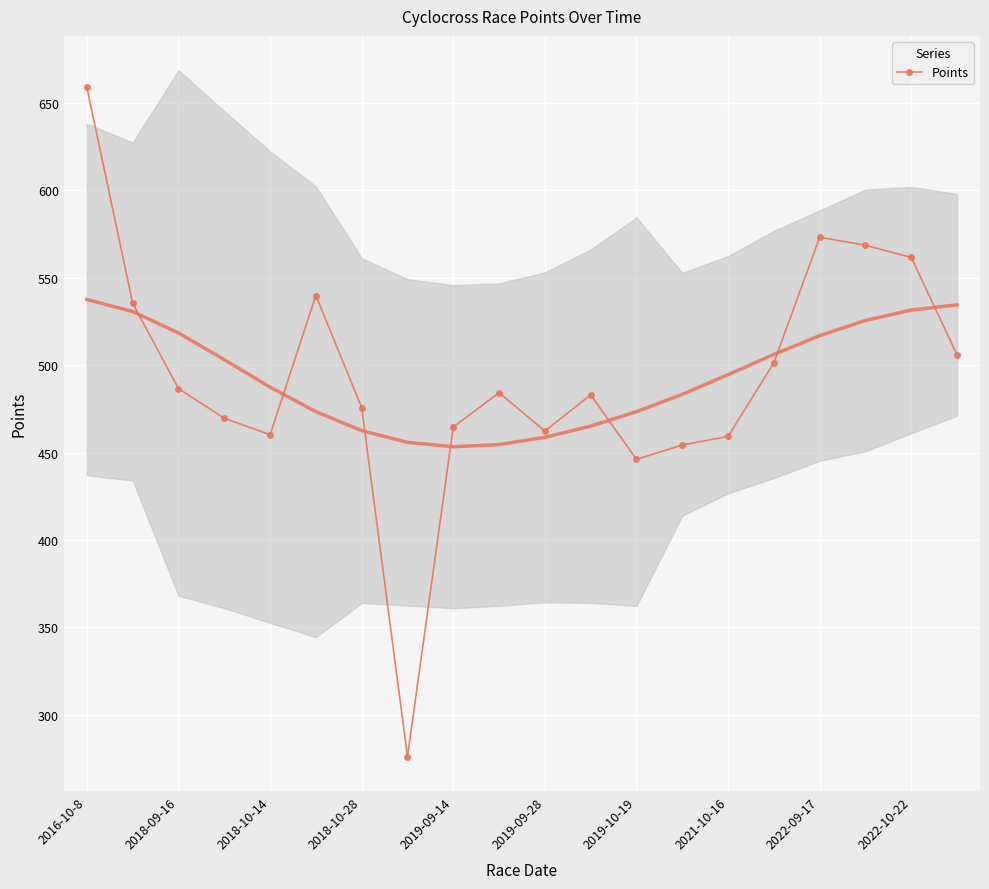

True or false: the data has more than 0 interior local peaks.

True